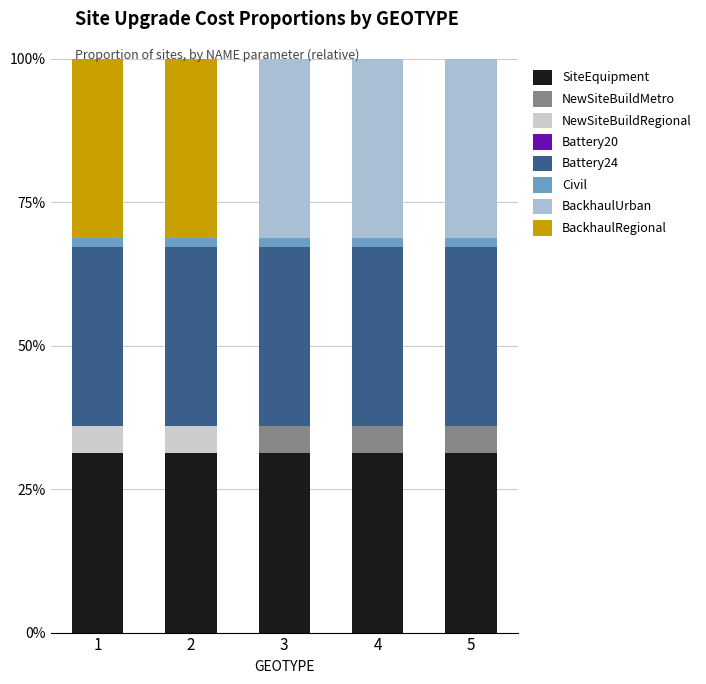

Is it true that BackhaulUrban equals 0.3 at 5?

True